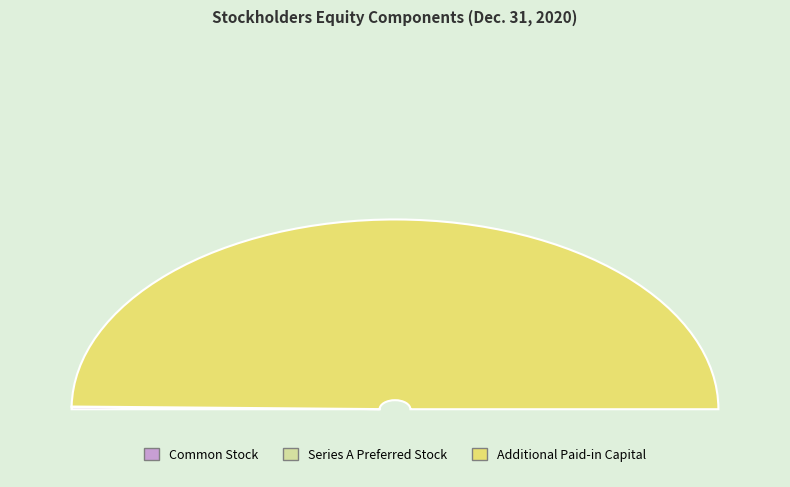

Between Series A Preferred Stock and Common Stock, which is larger?

Common Stock